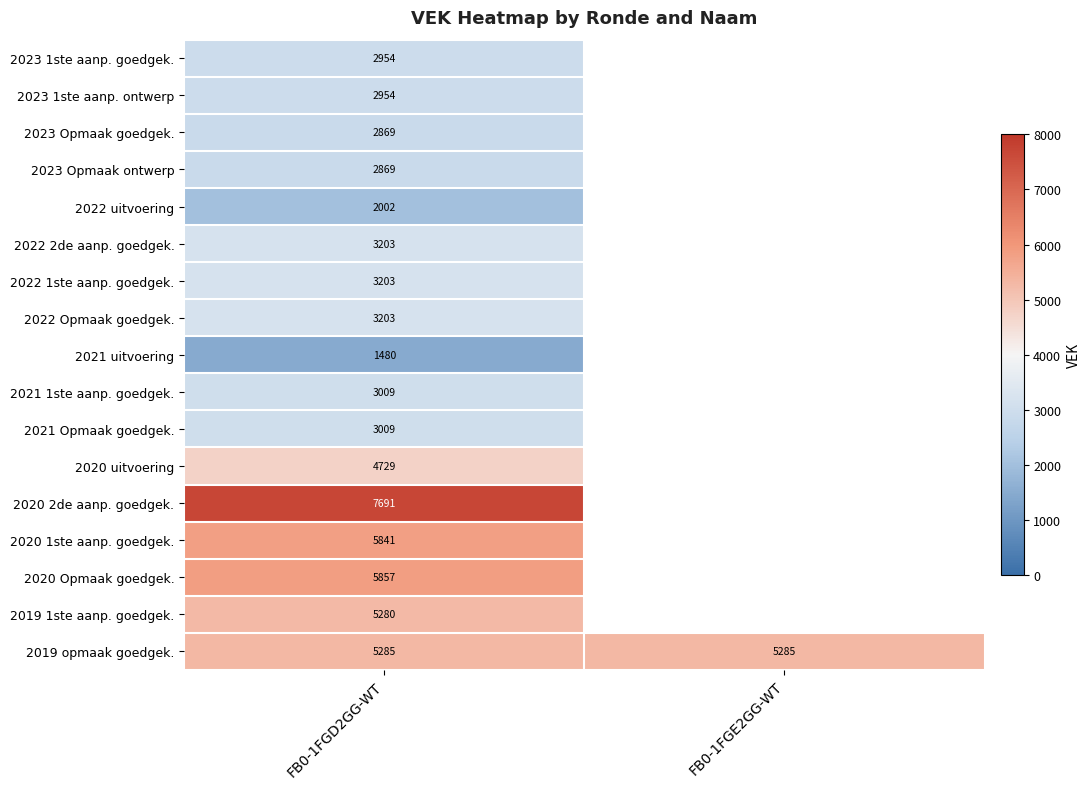

True or false: 2020 2de aanp. goedgek. has a value of 7691 at FB0-1FGD2GG-WT.

True